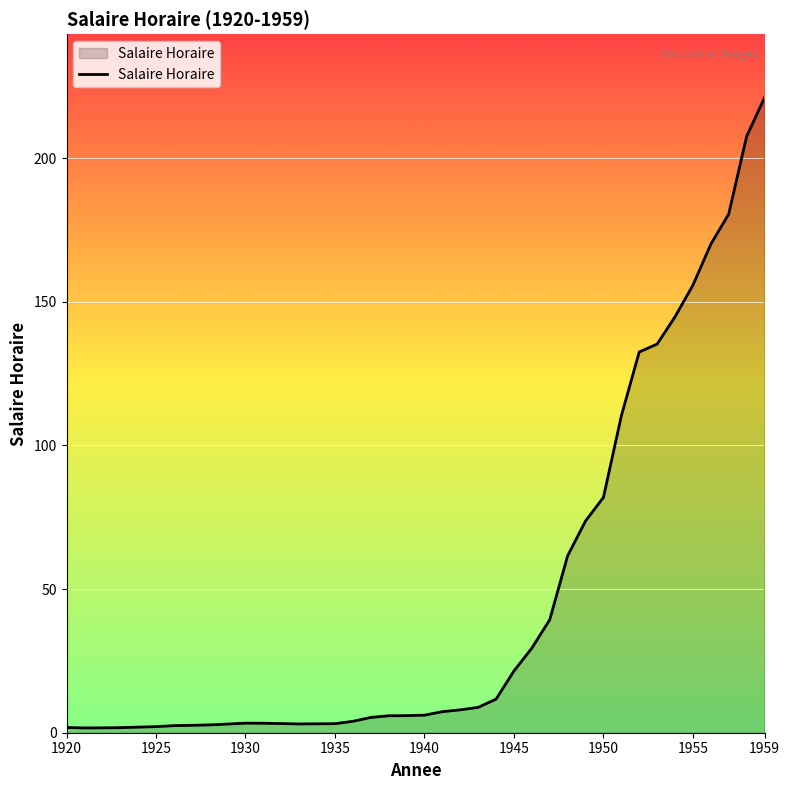

What is the difference between the maximum and minimum values?

219.3